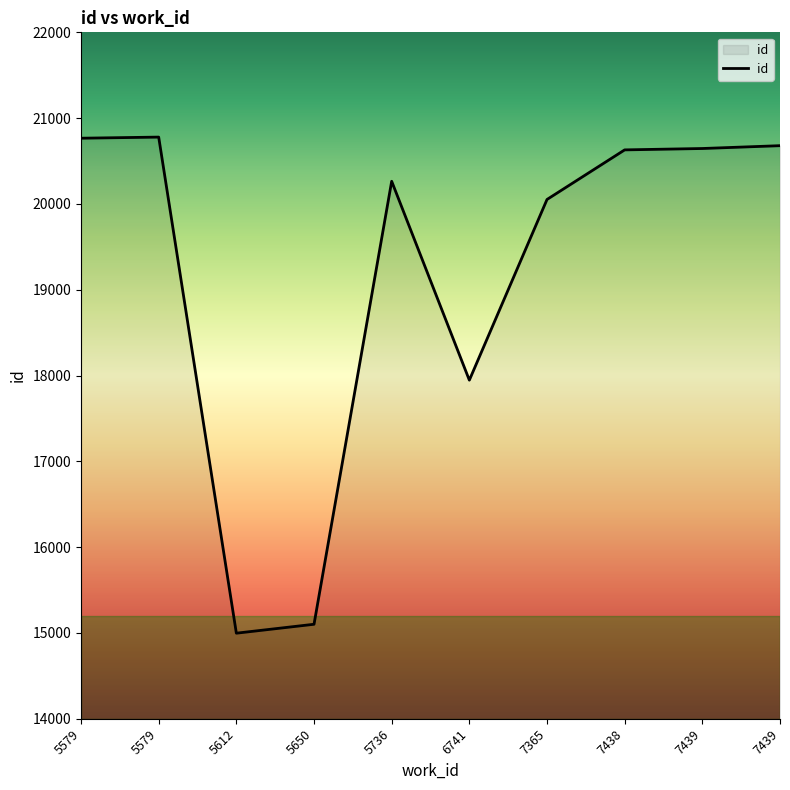

Between 7438 and 5612, which is larger?

7438